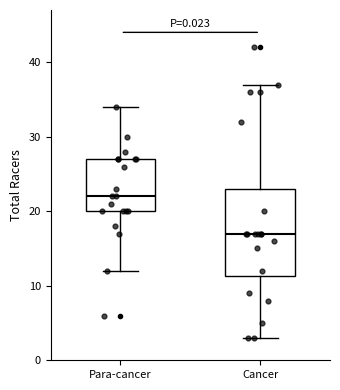

Reading left to right, transcribe this box plot: for each box, give where its median line is, the range the box spans, and where its two whiskers end, as read against the y-axis. The values are not printed on the chart, so give them approximately, as read against the axis.

Para-cancer: median 22, box 20 to 27, whiskers 12 to 34
Cancer: median 17, box 11 to 23, whiskers 3 to 37